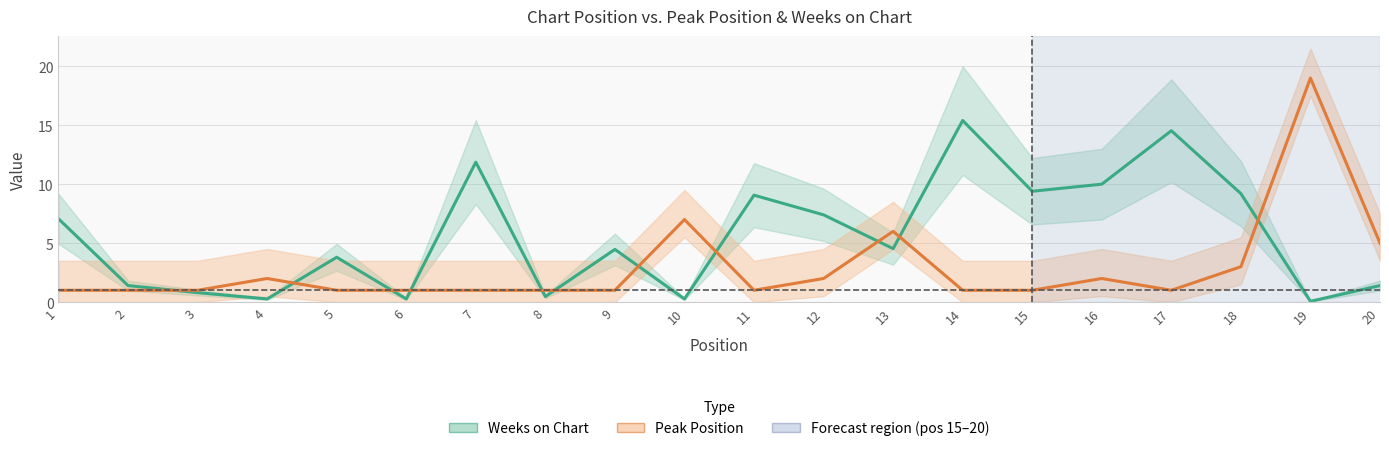

What is the total value across all series at 5?

4.8